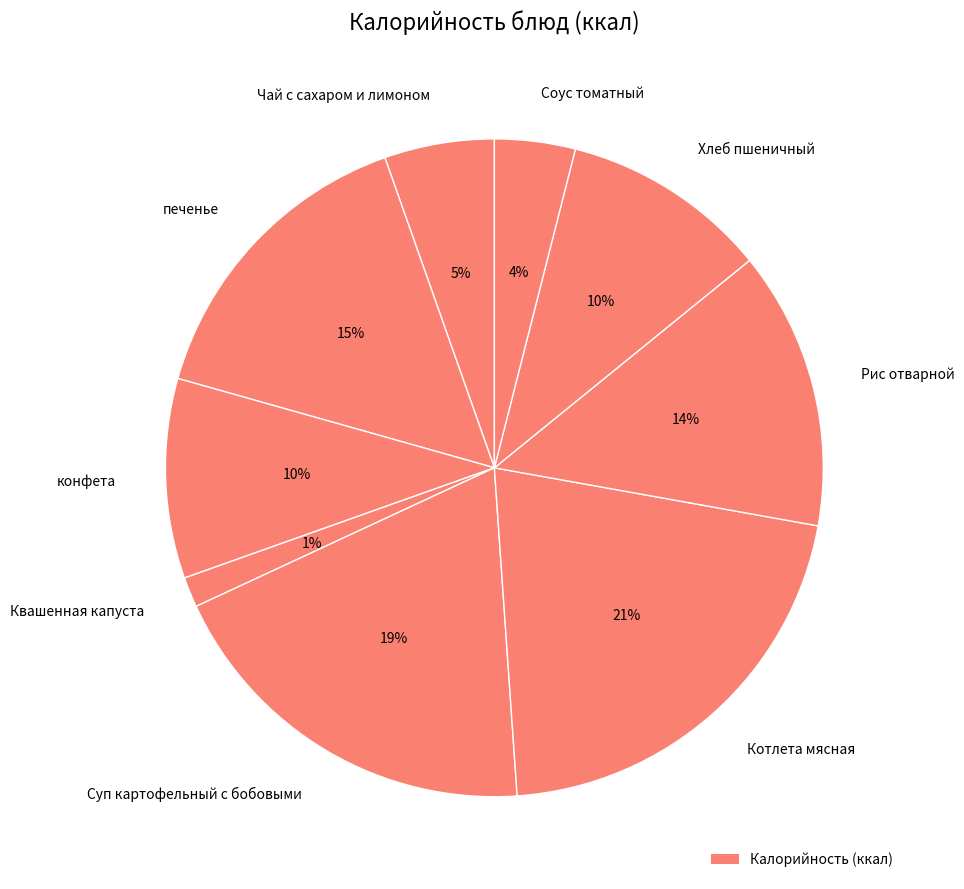

To the nearest percent, what is the average slice percentage?

11%